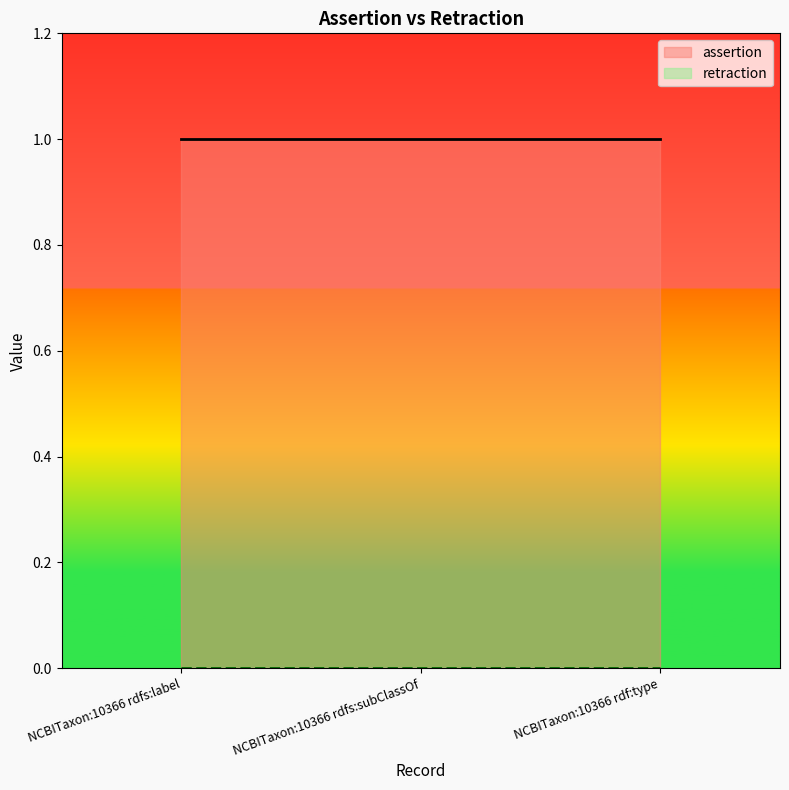

Which series changed the most between NCBITaxon:10366 rdfs:subClassOf and NCBITaxon:10366 rdf:type?

assertion